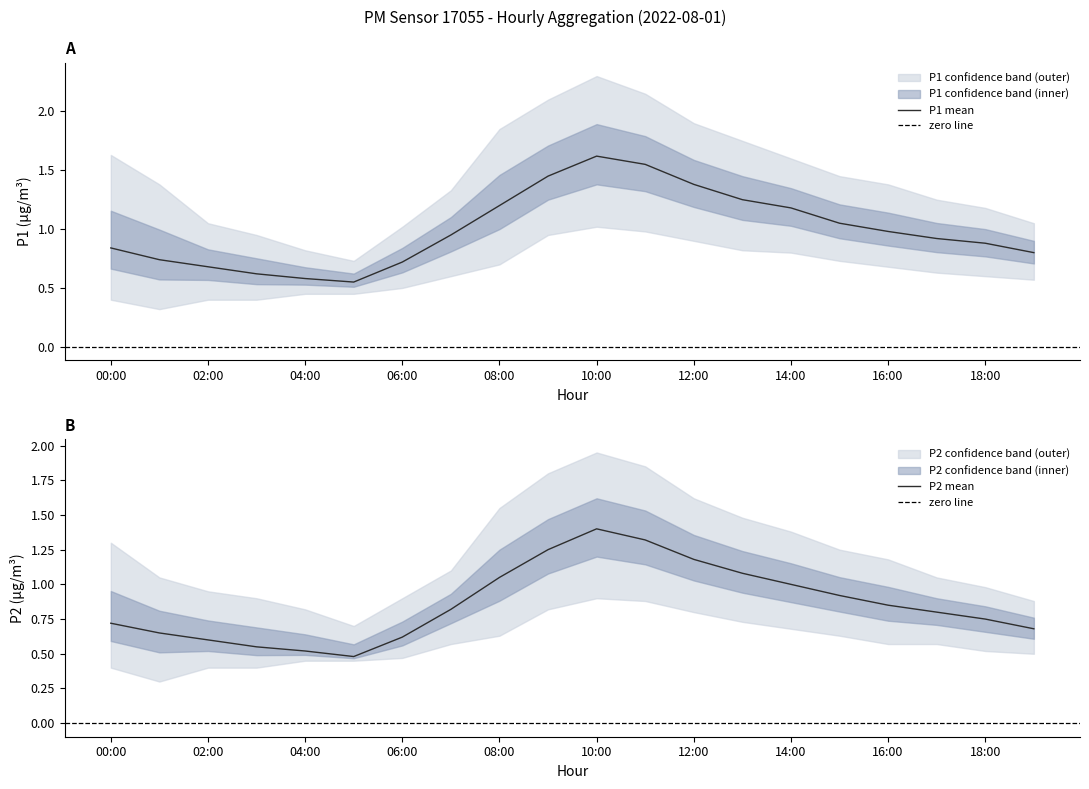

How many interior local valleys does the P2_lower series have?

1